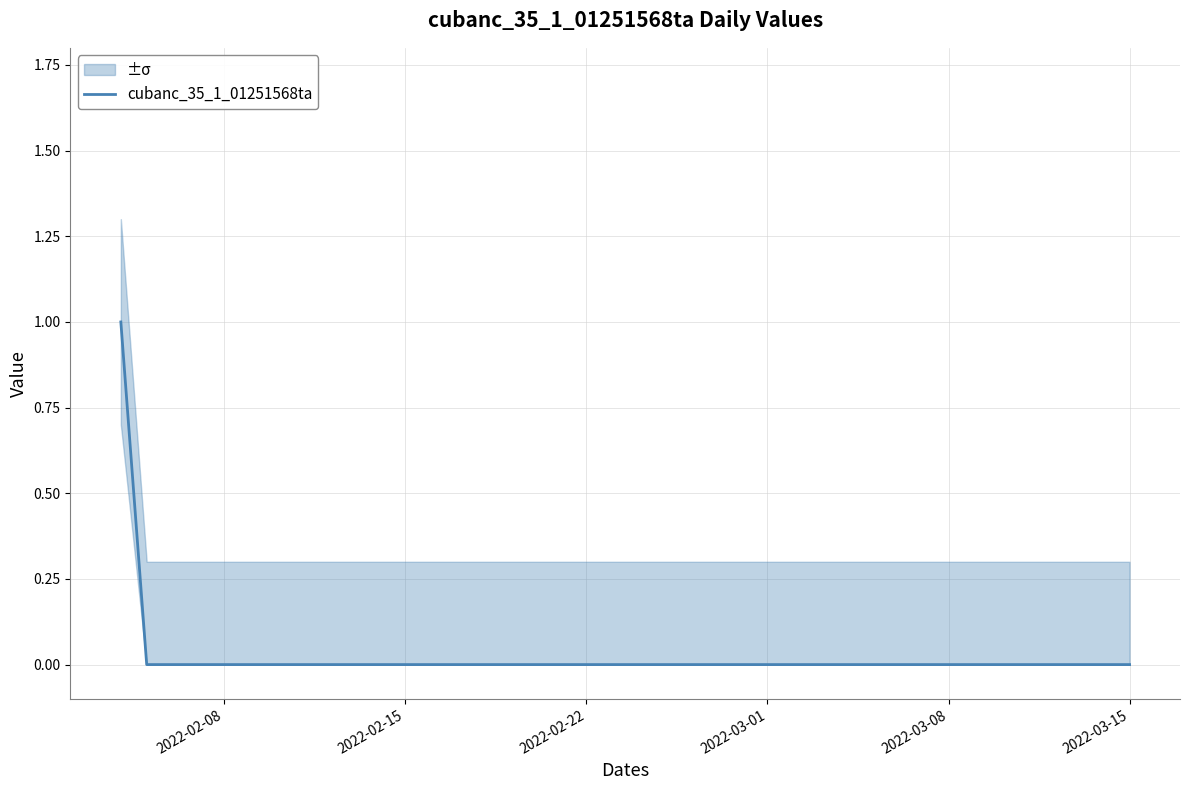

True or false: there are more than 0 points higher than both neighbors.

False